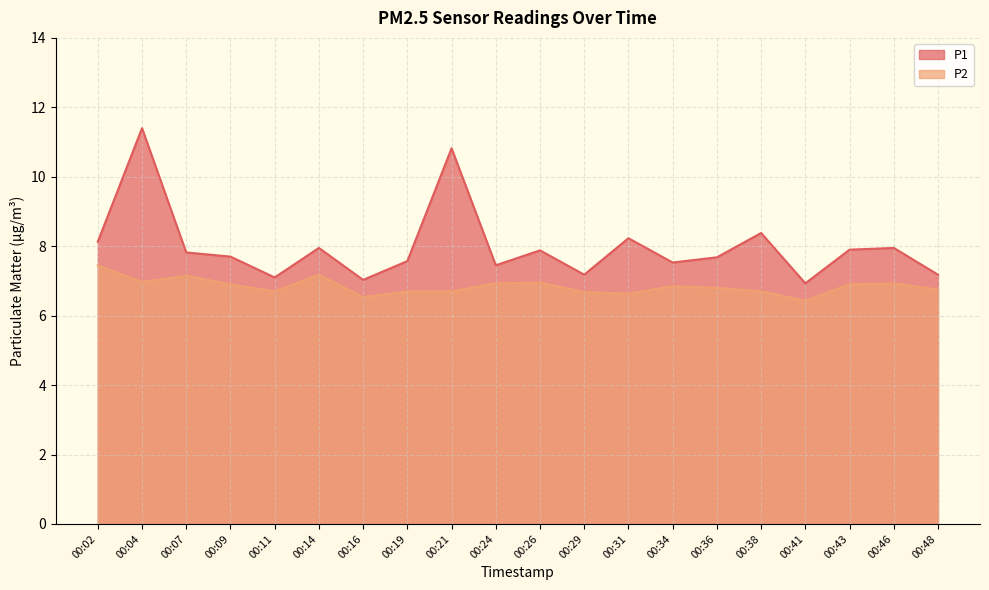

What are all the series names shown in the legend?

P1, P2